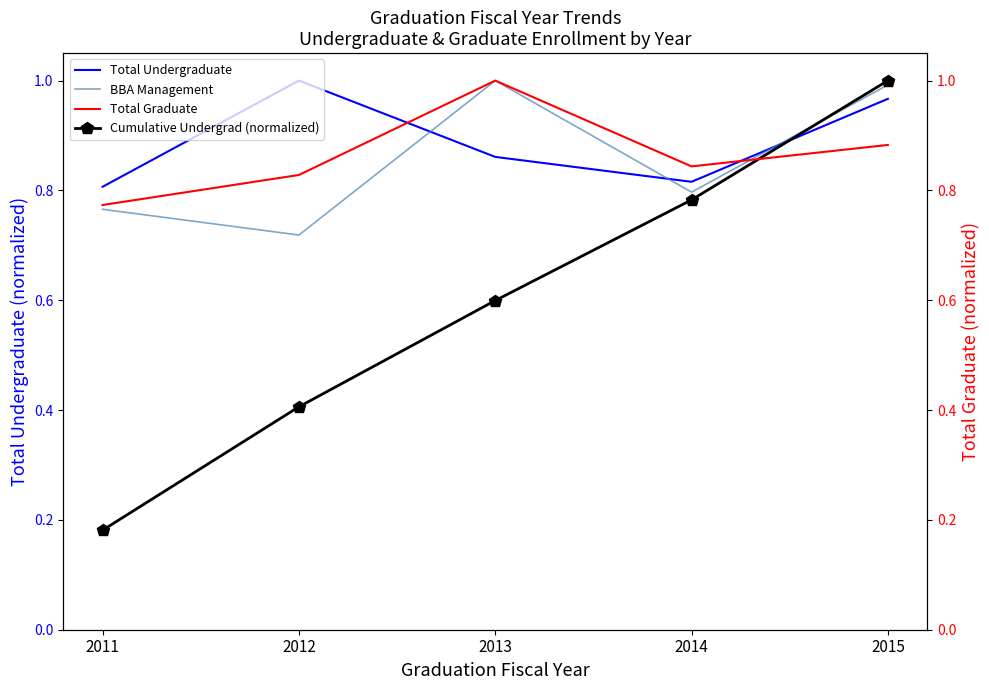

True or false: Total Graduate has more than 1 points higher than both neighbors.

False